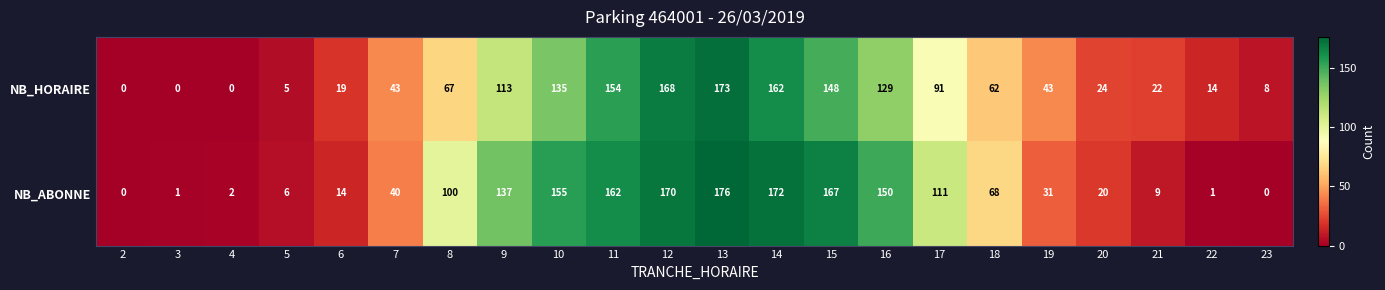

What is the difference between the highest and lowest values at 13?

3